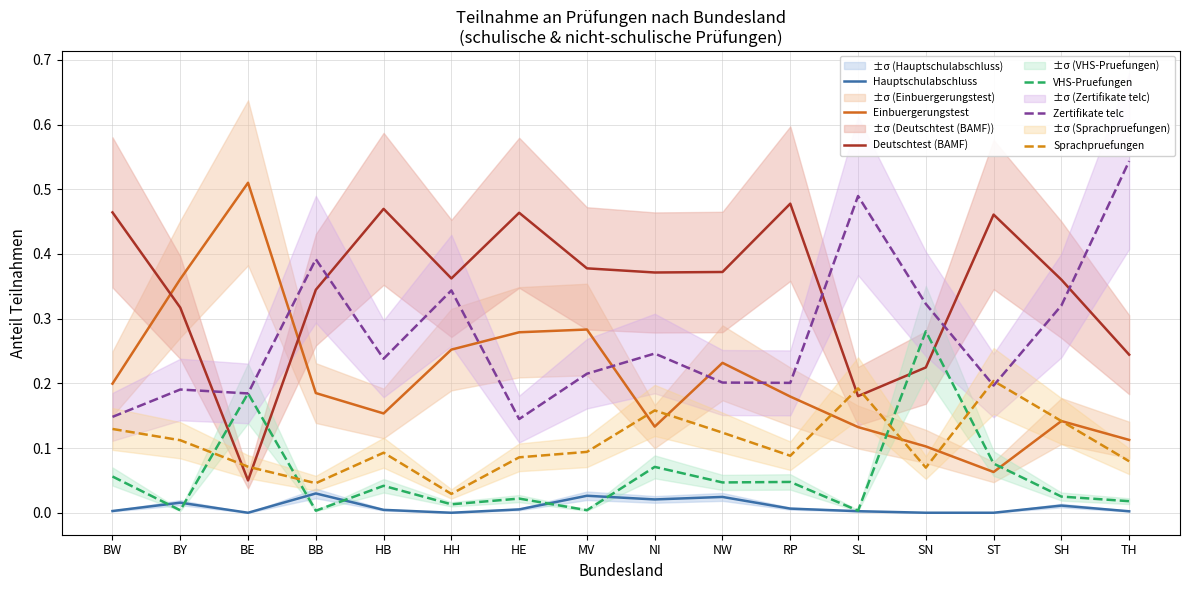

What is the spread (max minus min) of values at BW?

0.5